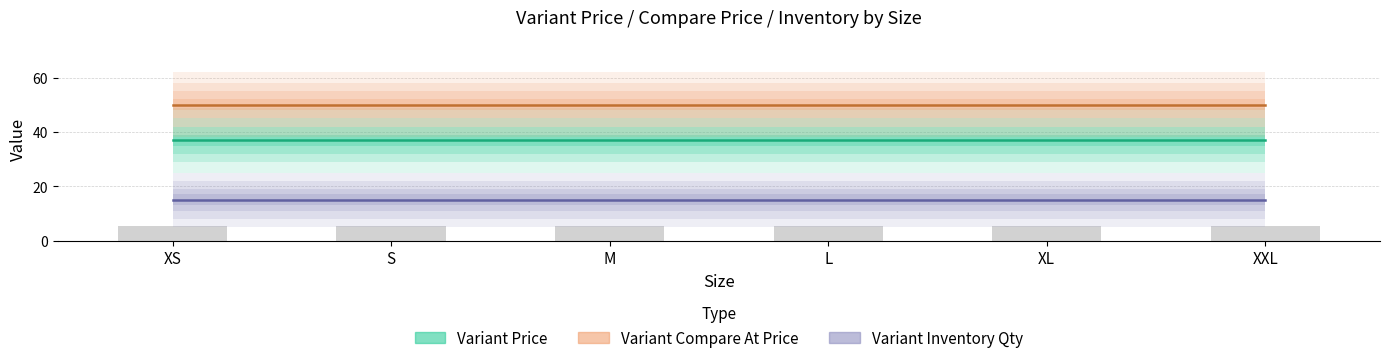

What is the total value across all series at XL?

102